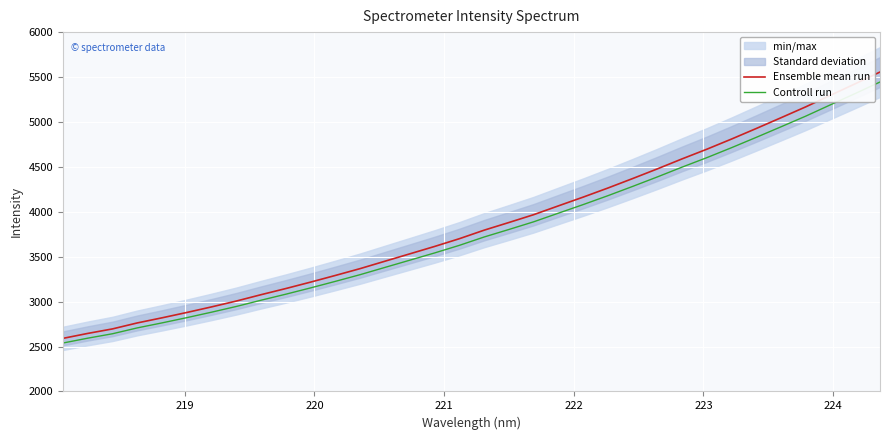

At how many categories does at least one series exceed 2679?

32